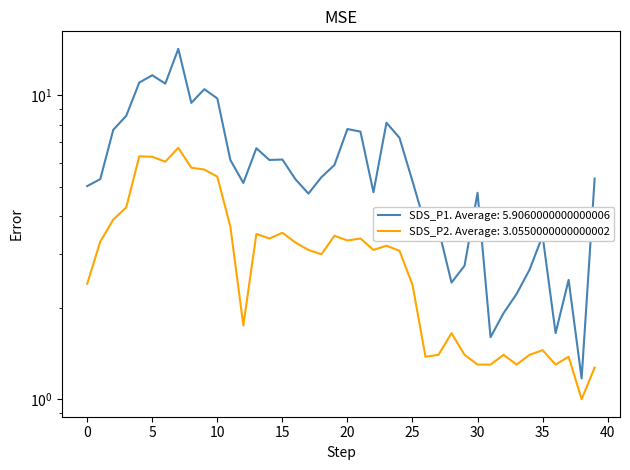

What is the sum of all SDS_P2 values?

122.2